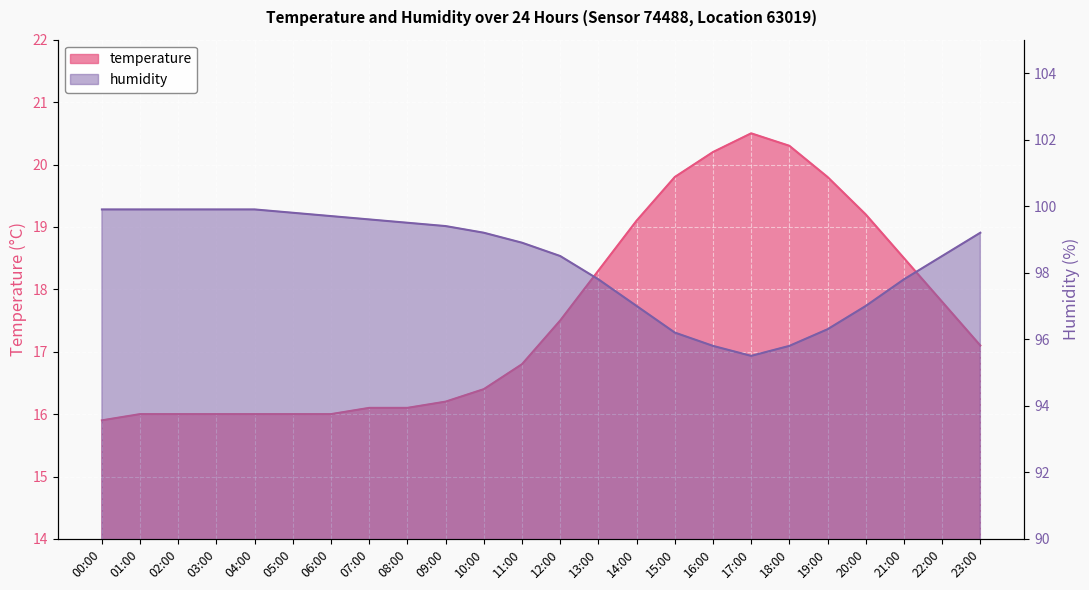

What is the difference between the second highest and second lowest values in the temperature series?

4.3